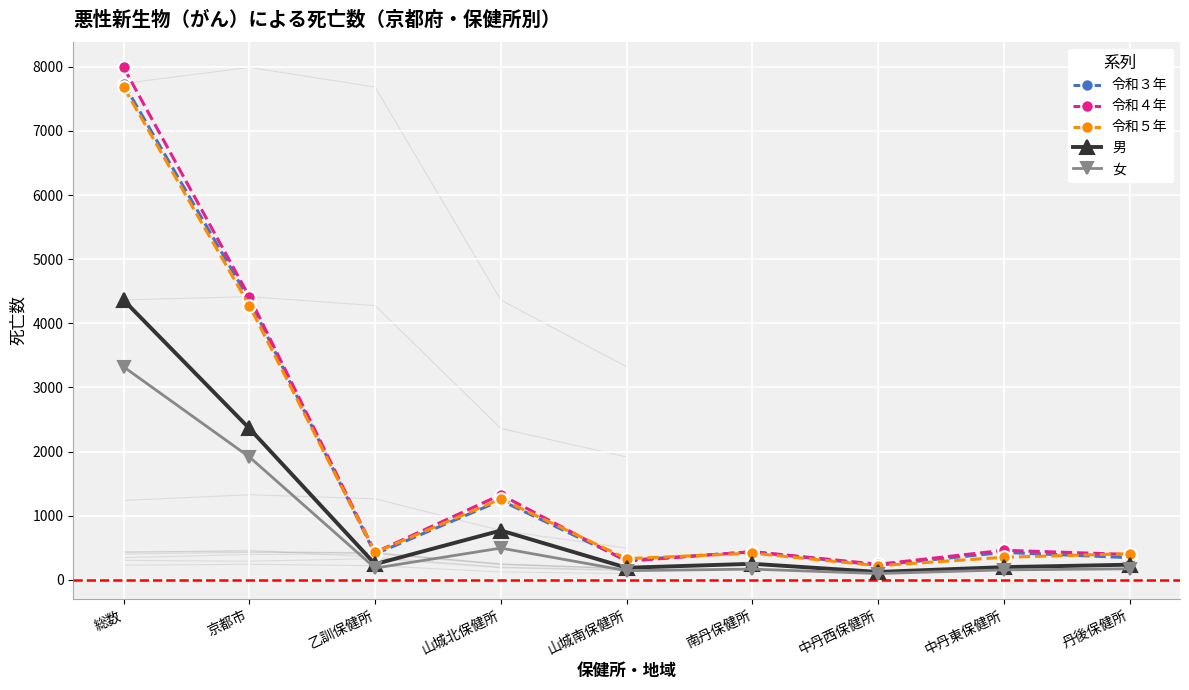

In 女, how many points are higher than both neighbors (excluding endpoints)?

2